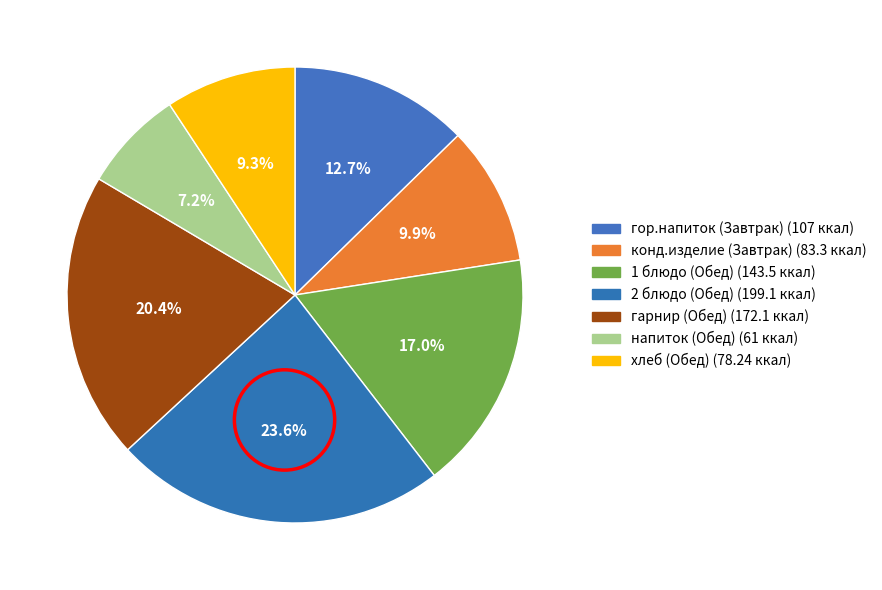

What portion of the pie excludes 1 блюдо (Обед)?

83.0%